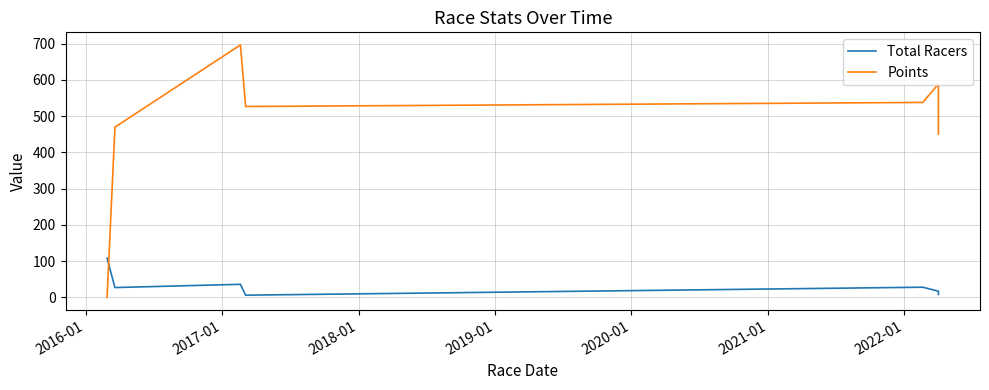

Is it true that Points equals 873.5 at 2019-01?

False